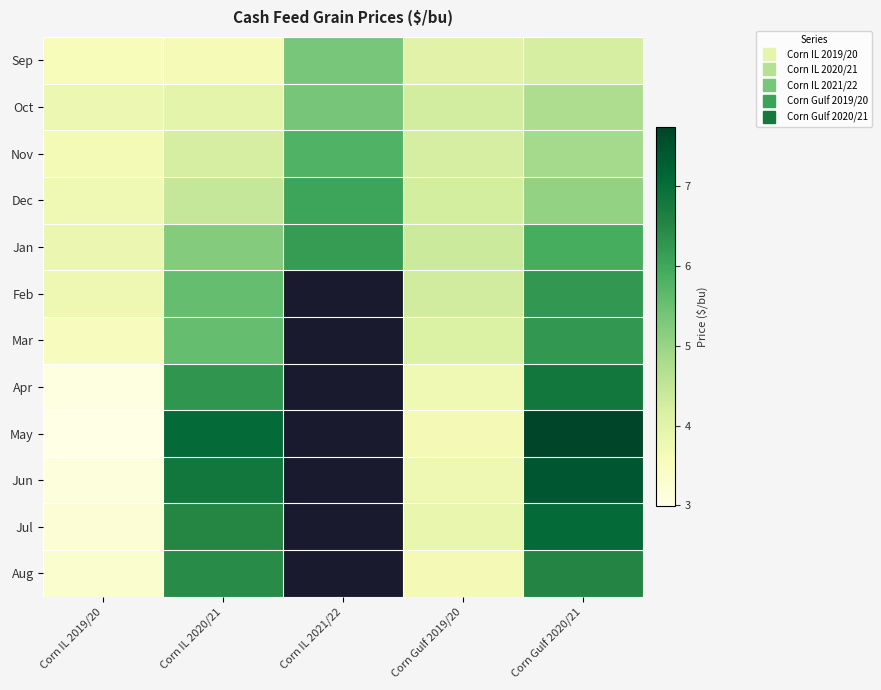

Which category has the highest value across all series?

Corn Gulf 2020/21